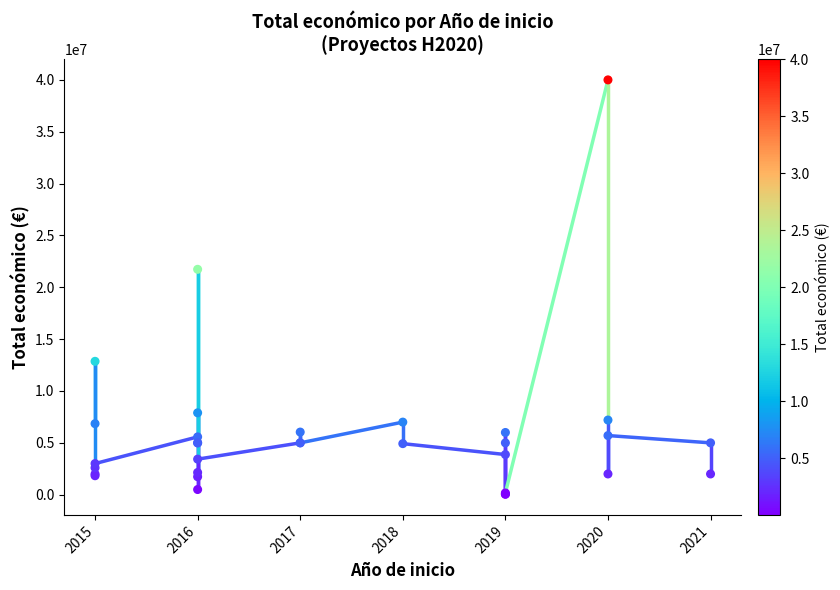

What Y value in the scatter plot is closest to 20025000?

21733649